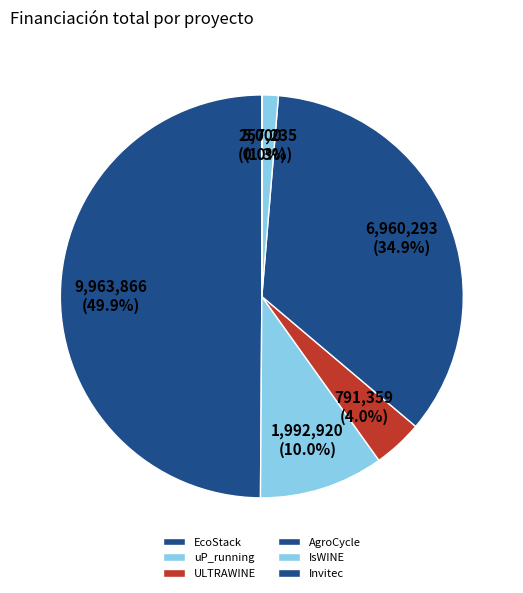

True or false: ULTRAWINE accounts for 15% of the total.

False